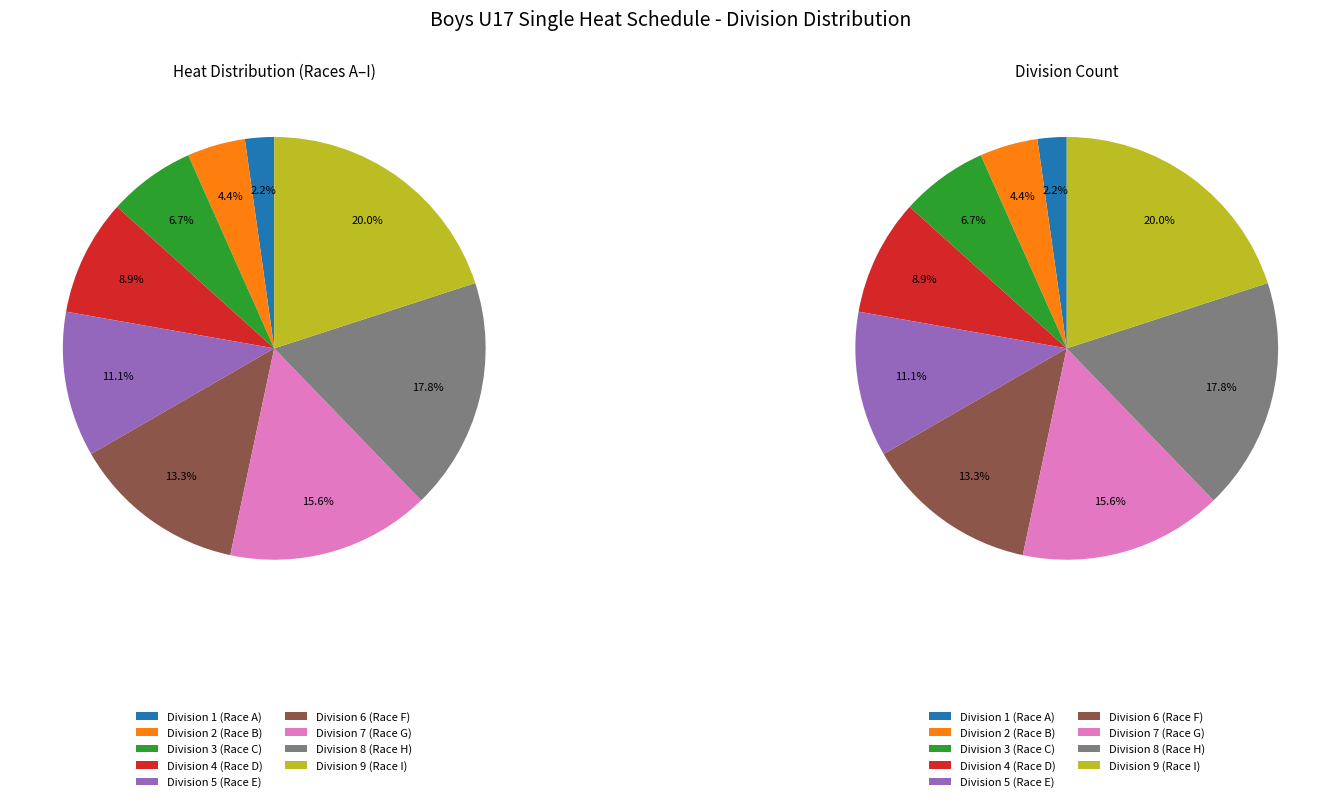

To the nearest percent, what percentage of the pie is Division 4?

9%